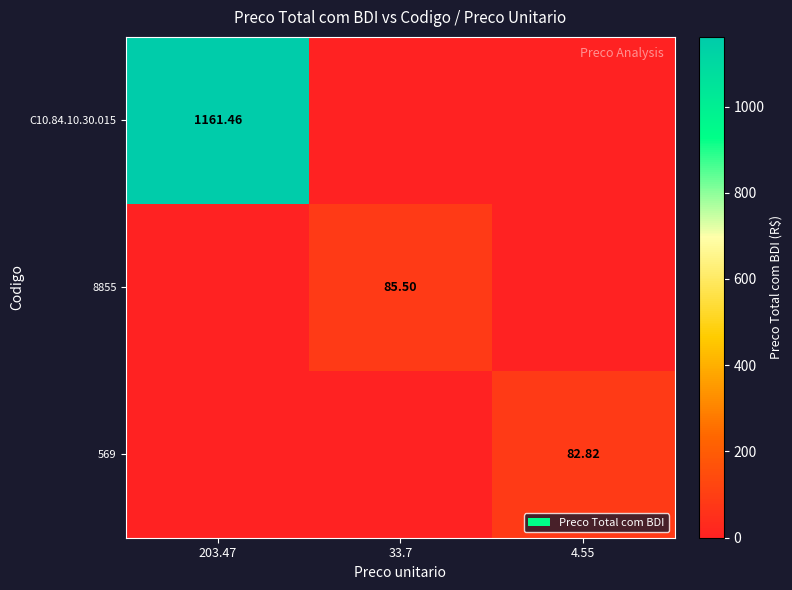

What is the difference between the 569 values at 33.7 and 4.55?

82.8